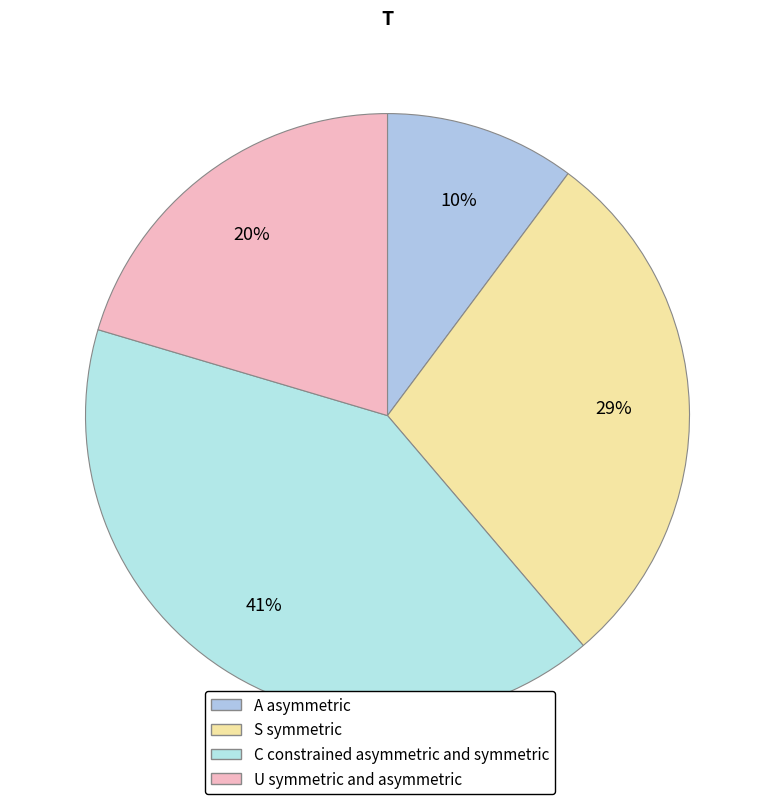

Does any single category account for the majority?

No